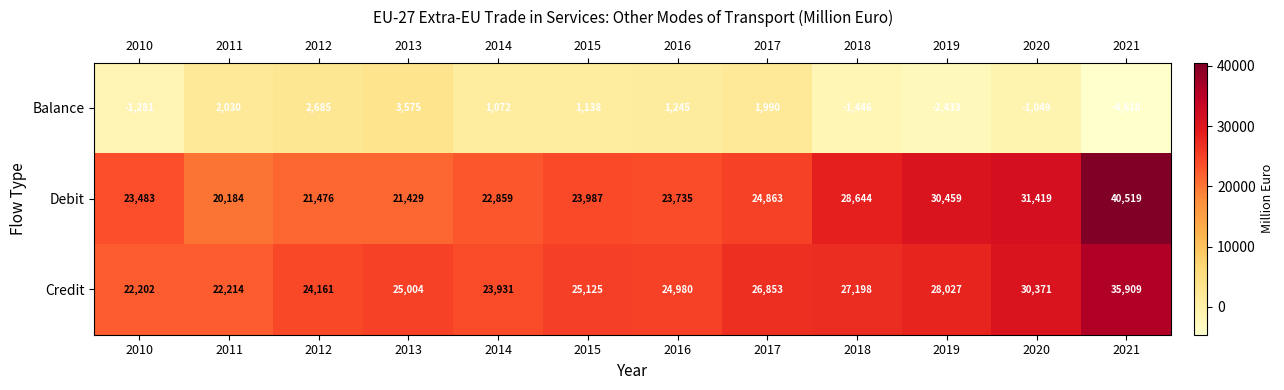

List the series in order of their peak value, lowest first.

Balance, Credit, Debit